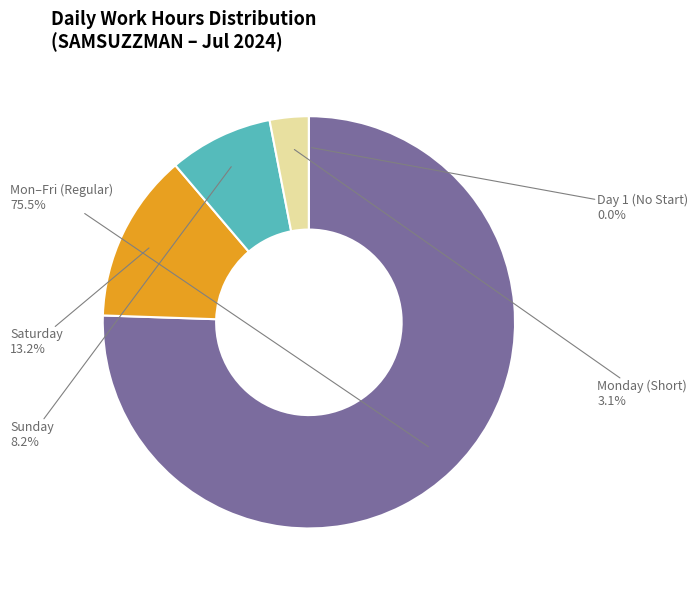

True or false: Day 13 (Sat) accounts for 10% of the total.

False